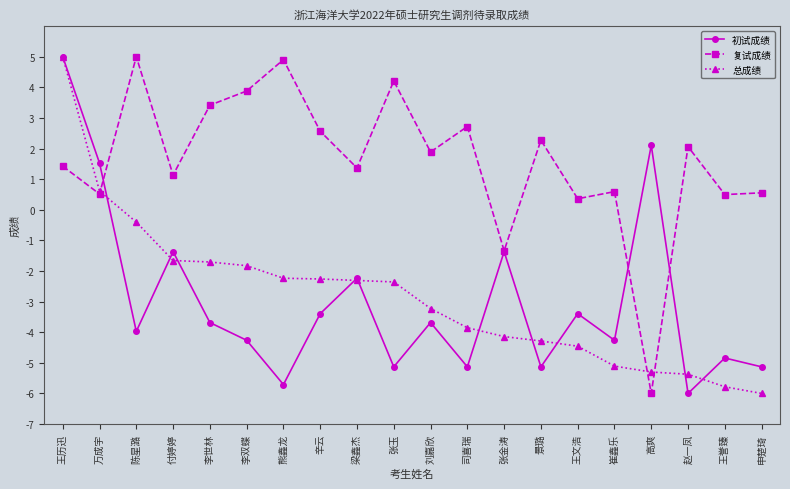

What are all the series names shown in the legend?

初试成绩, 复试成绩, 总成绩